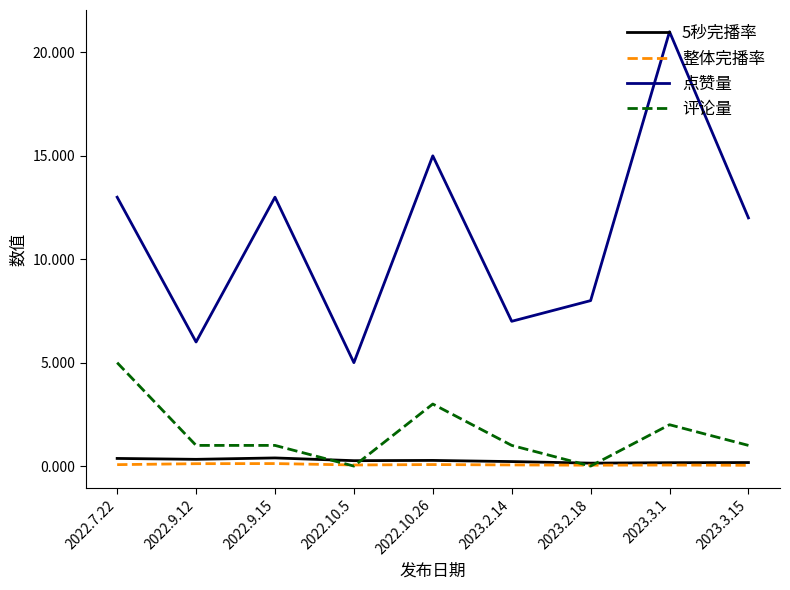

The value of 5秒完播率 at 2022.10.5 is 0.3. True or false?

True